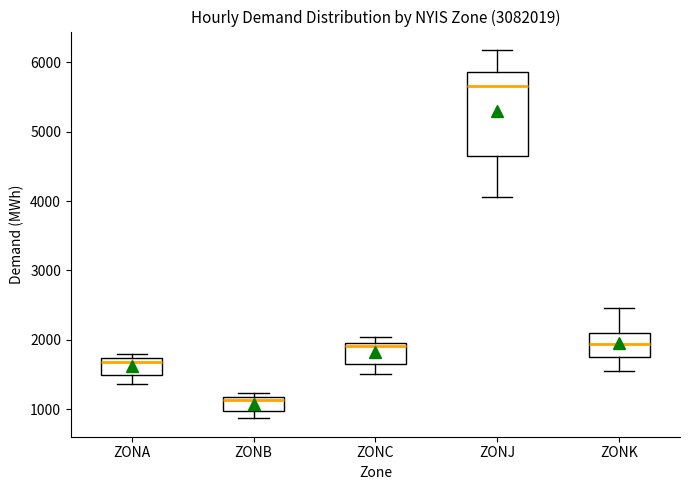

Which box is the tallest, from its lower edge to its upper edge?

ZONJ